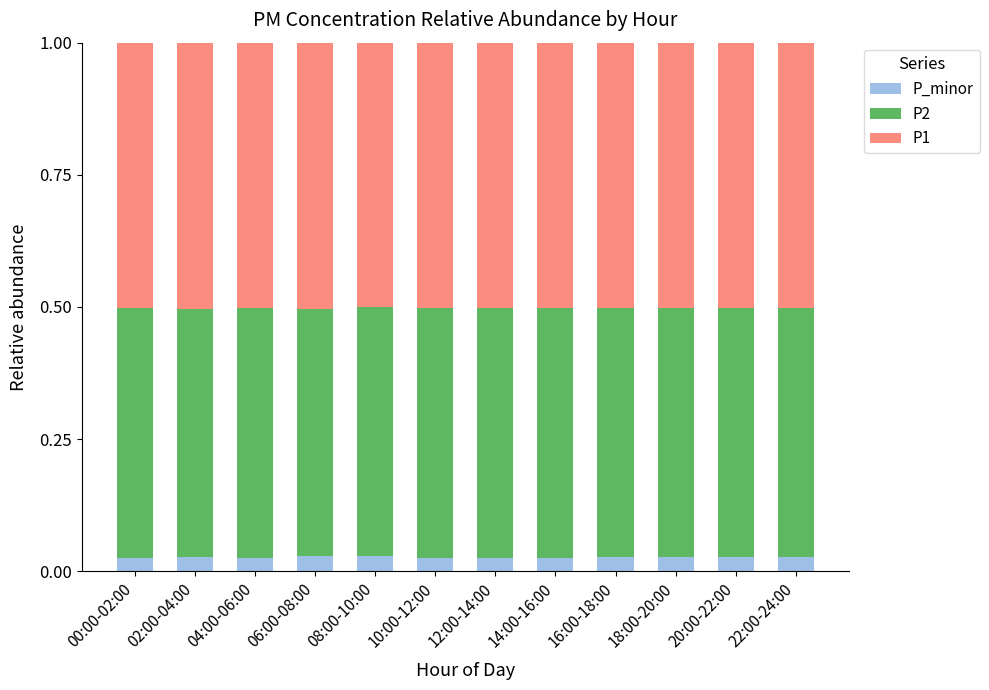

What are all the series names shown in the legend?

P_minor, P2, P1